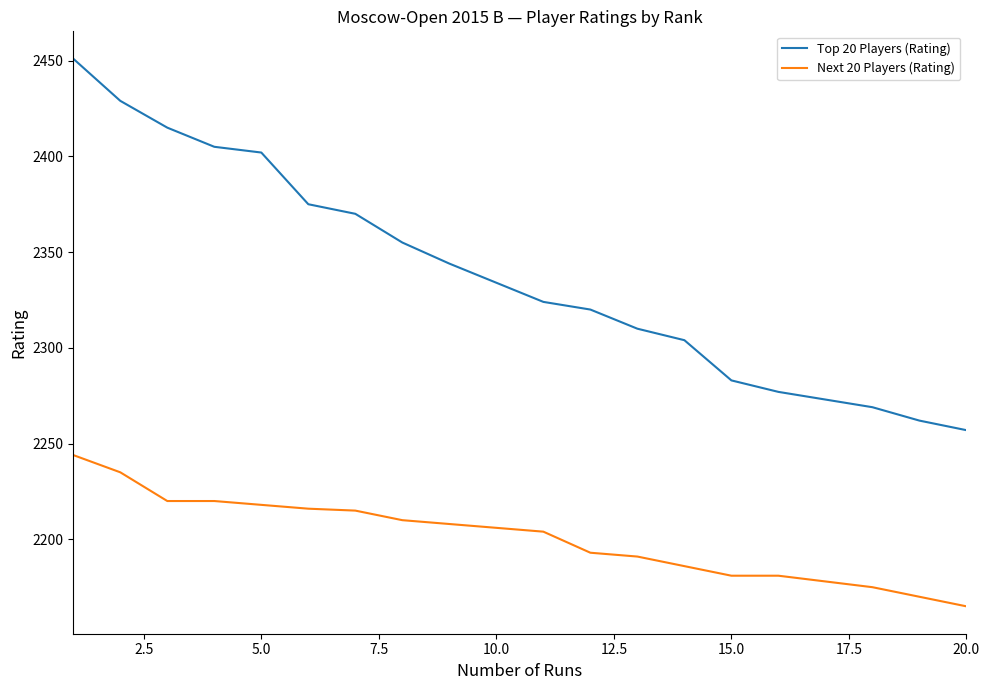

Rank the series by their average value, from lowest to highest.

Next 20 Players (Rating), Top 20 Players (Rating)